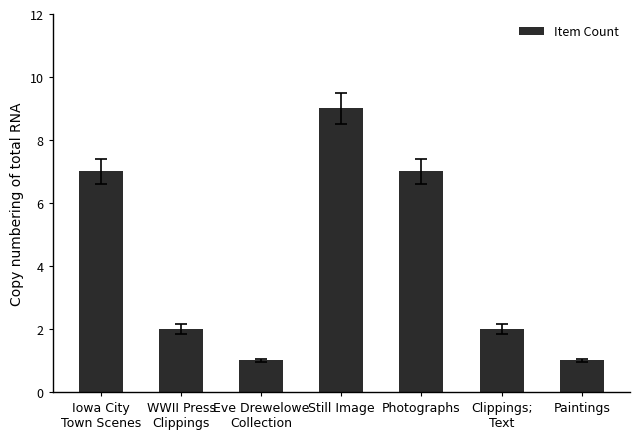

Reading left to right, extract all data points from this chart.

Iowa City
Town Scenes=7	WWII Press
Clippings=2	Eve Drewelowe
Collection=1	Still Image=9	Photographs=7	Clippings;
Text=2	Paintings=1